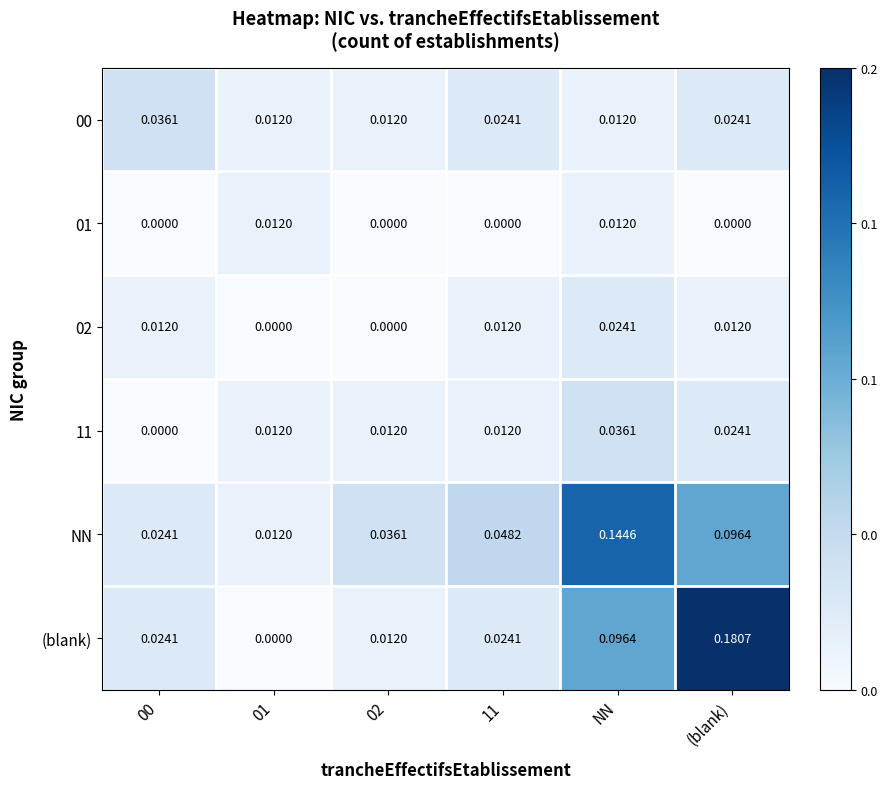

At which category is the sum across all series the highest?

(blank)